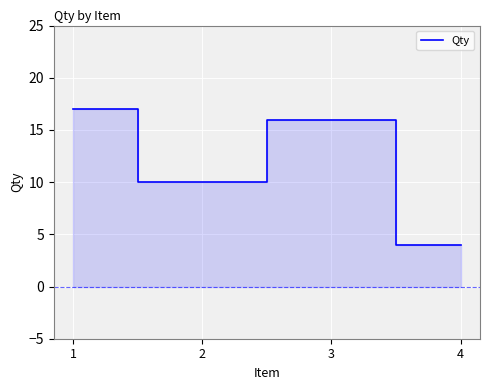

Reading left to right, list all the values displayed in this chart.

17	10	16	4